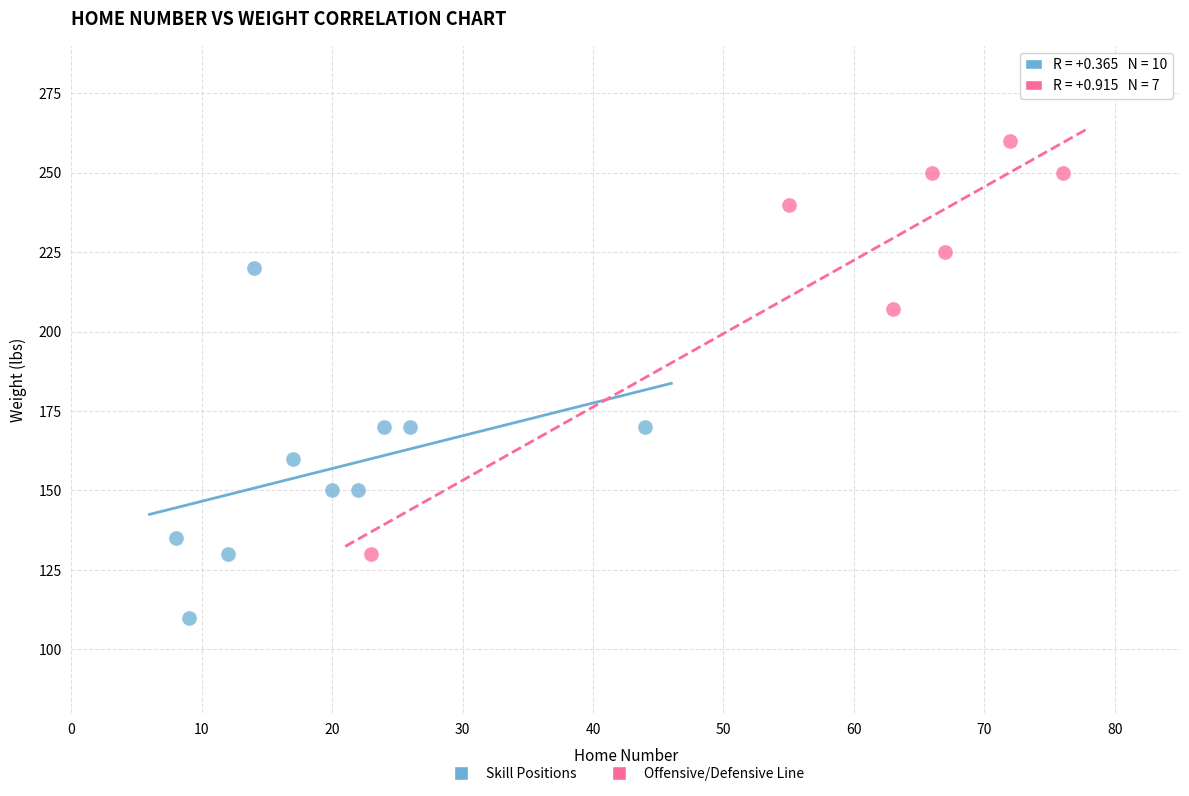

Which series has the largest Y range (max minus min)?

Offensive/Defensive Line